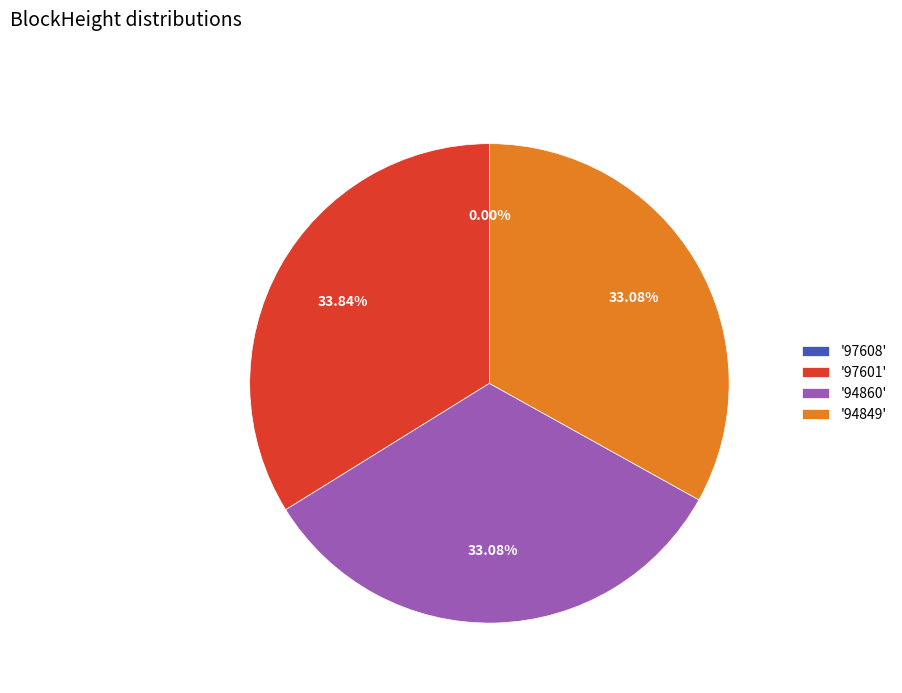

What is the largest slice in the pie chart?

'97601'